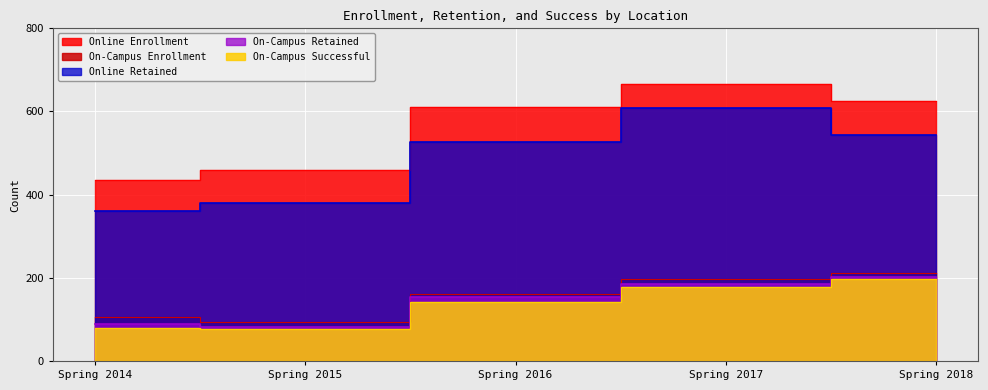

How many values in the Online Enrollment series are below 612?

2